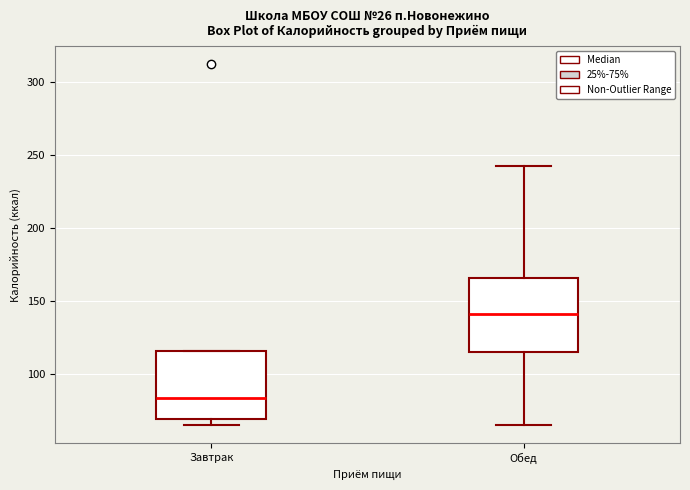

Reading left to right, transcribe this box plot: for each box, give where its median line is, the range the box spans, and where its two whiskers end, as read against the y-axis. The values are not printed on the chart, so give them approximately, as read against the axis.

Завтрак: median 85, box 70 to 115, whiskers 65 to 115
Обед: median 140, box 115 to 165, whiskers 65 to 240